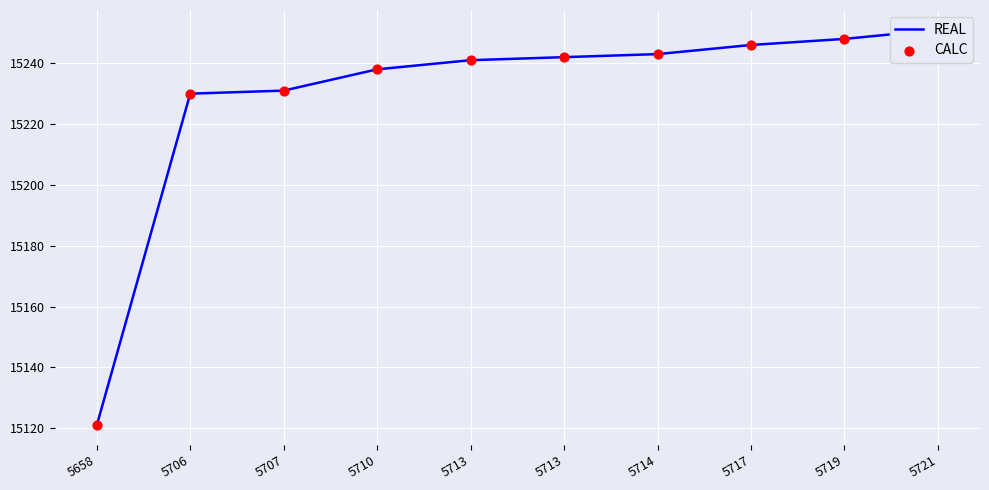

What are all the series names shown in the legend?

REAL, CALC